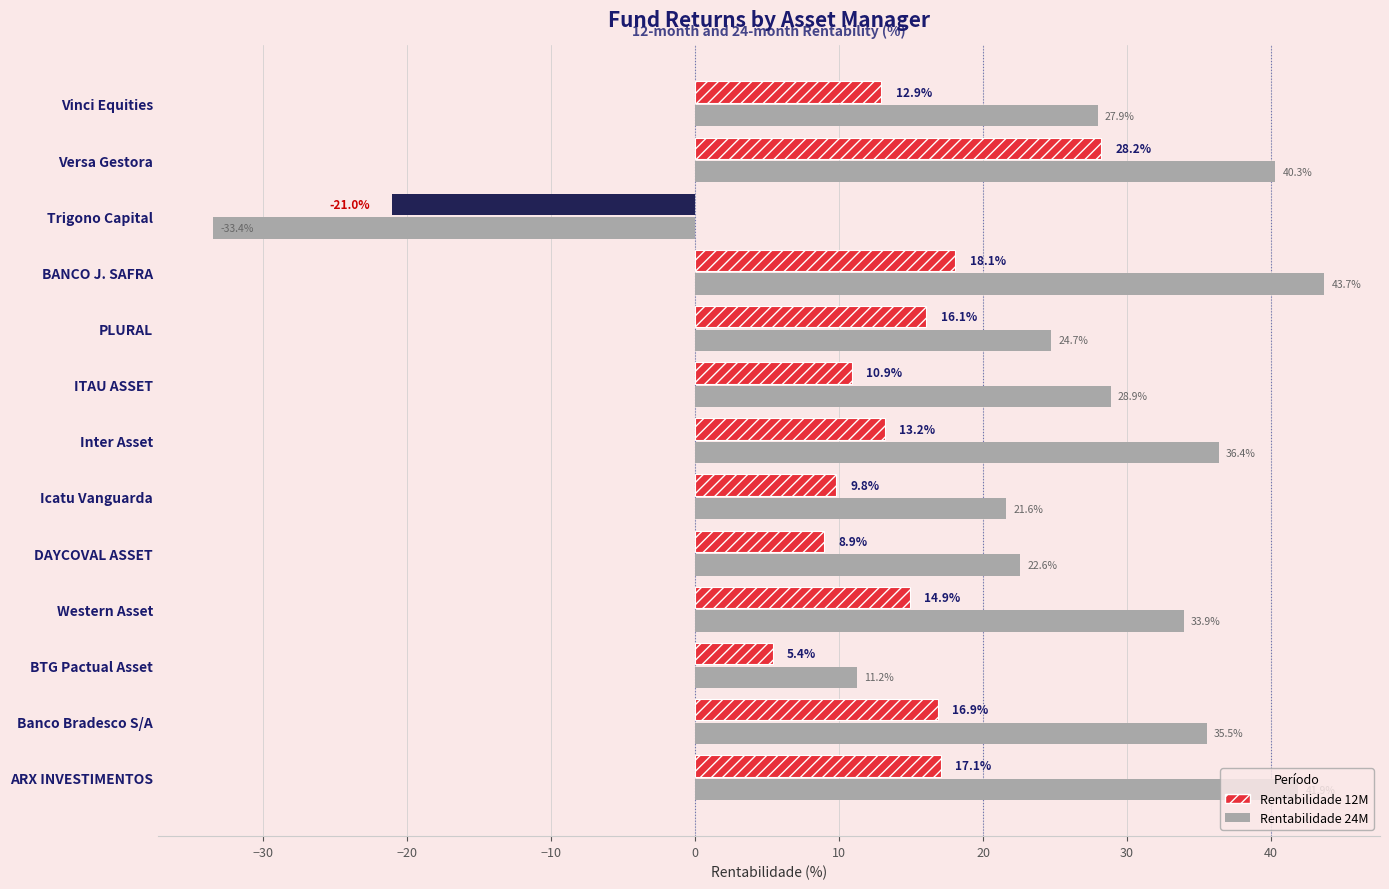

Which category has the lowest value in the Rentabilidade 12M series?

Trigono Capital